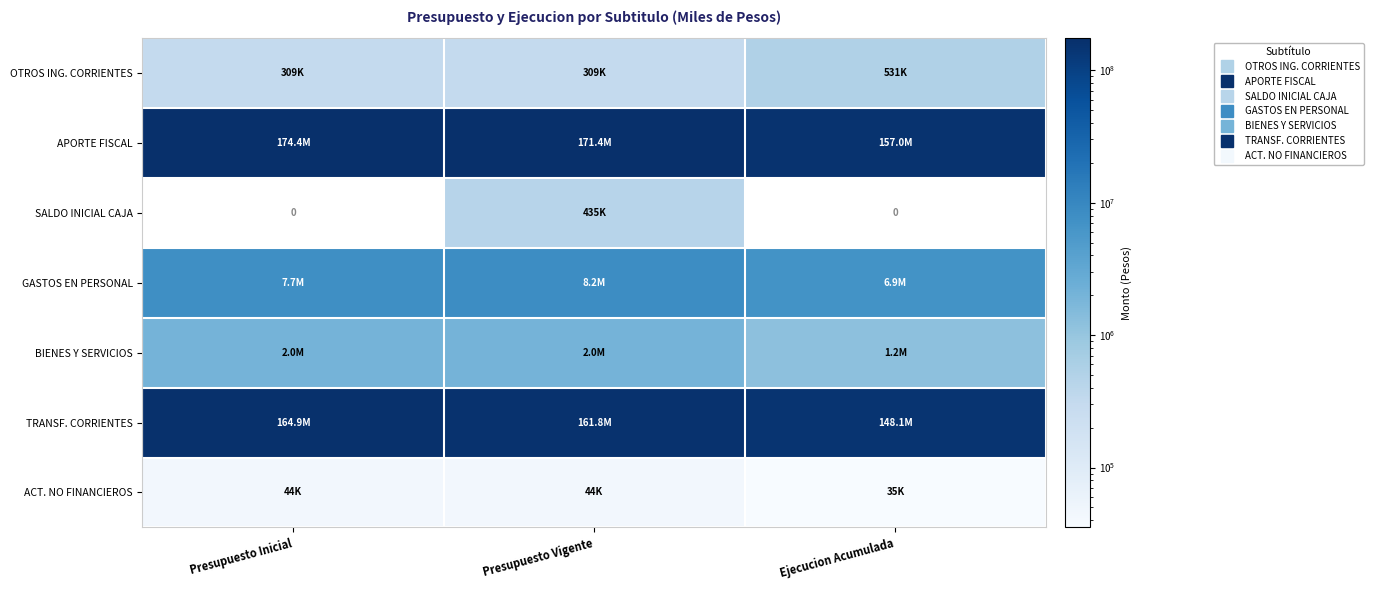

True or false: BIENES Y SERVICIOS has a value of 1908221 at Ejecucion Acumulada.

False